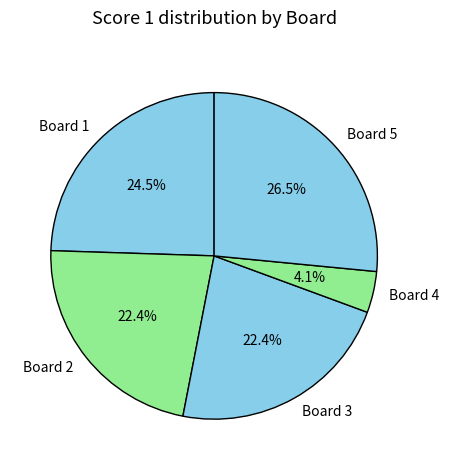

How many segments does this pie chart have?

5